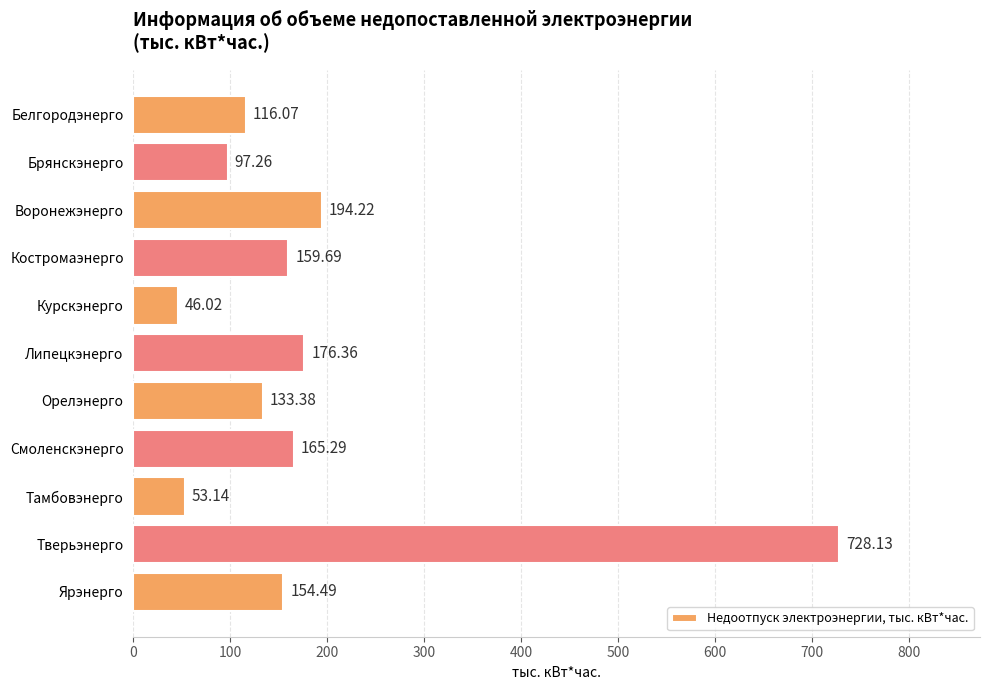

Between Орелэнерго and Курскэнерго, which is larger?

Орелэнерго